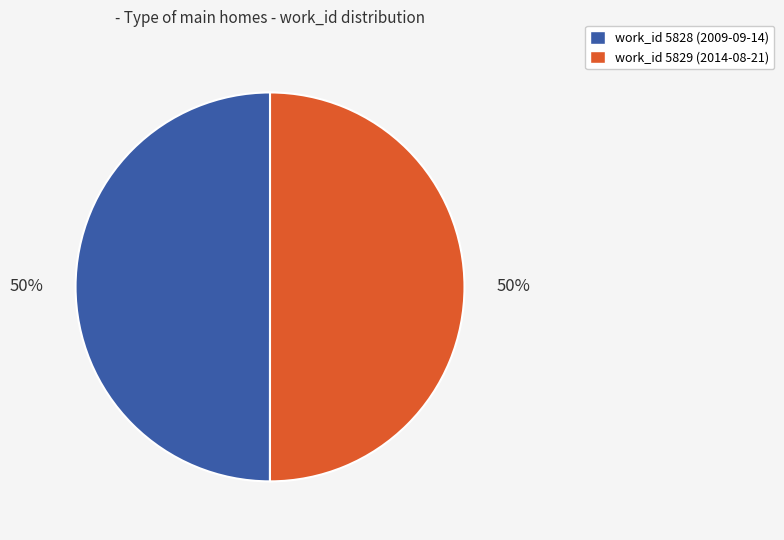

The work_id 5829 (2014-08-21) slice represents 50% of the pie. True or false?

True